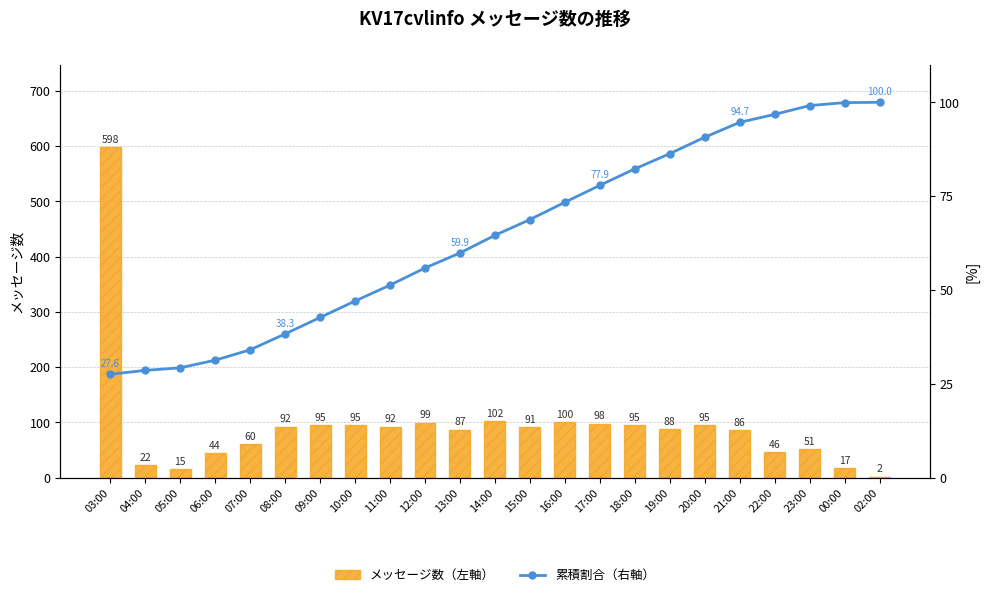

What position from the left is 13:00?

11